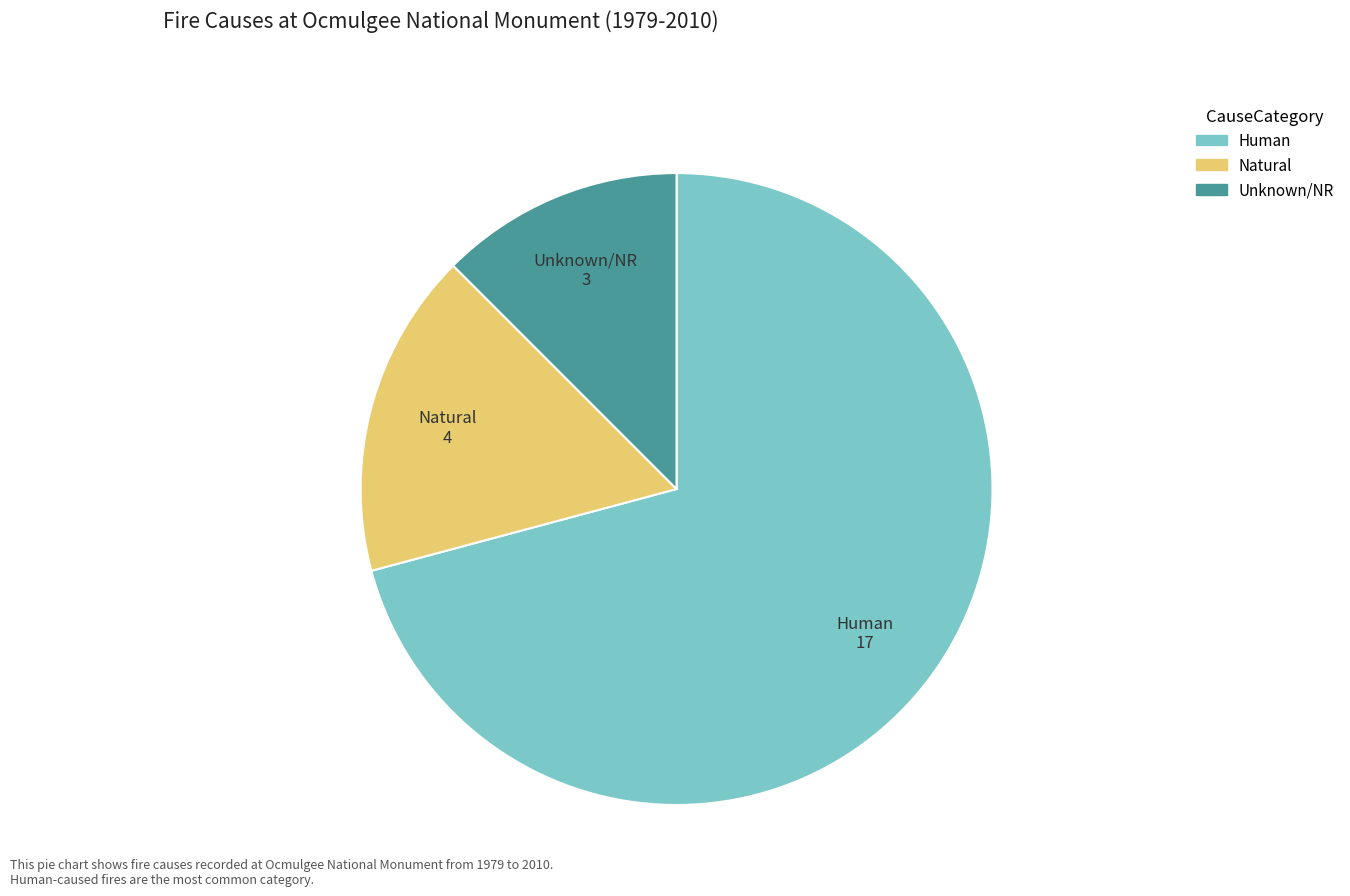

Combined, do Unknown/NR and Natural account for over 50%?

No